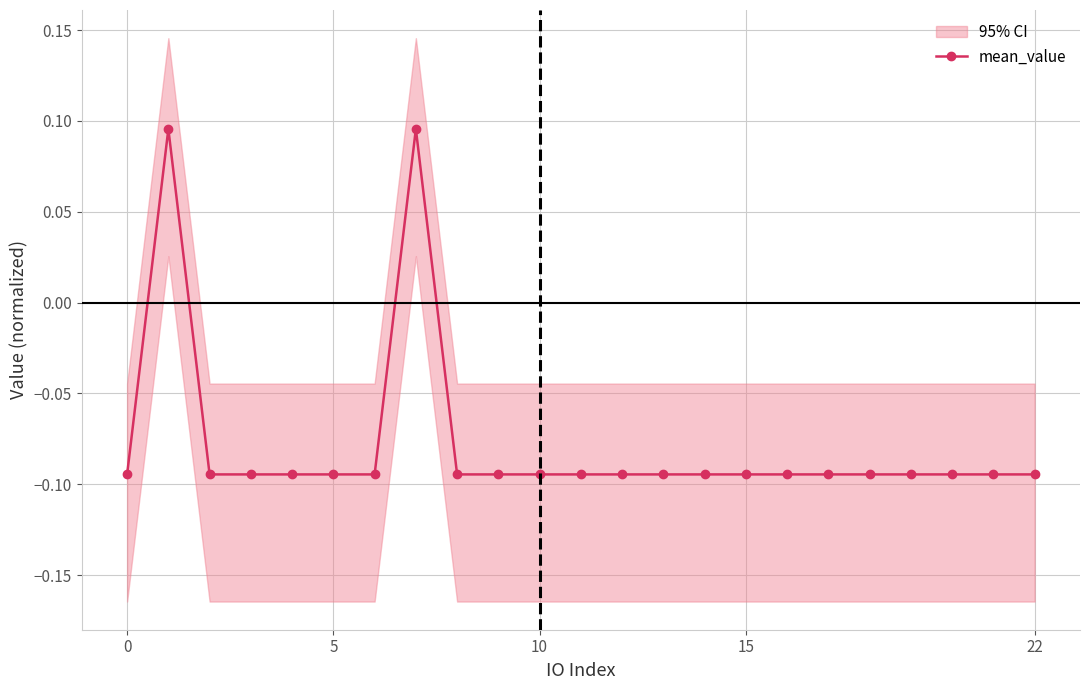

True or false: there are more than 1 points higher than both neighbors.

True